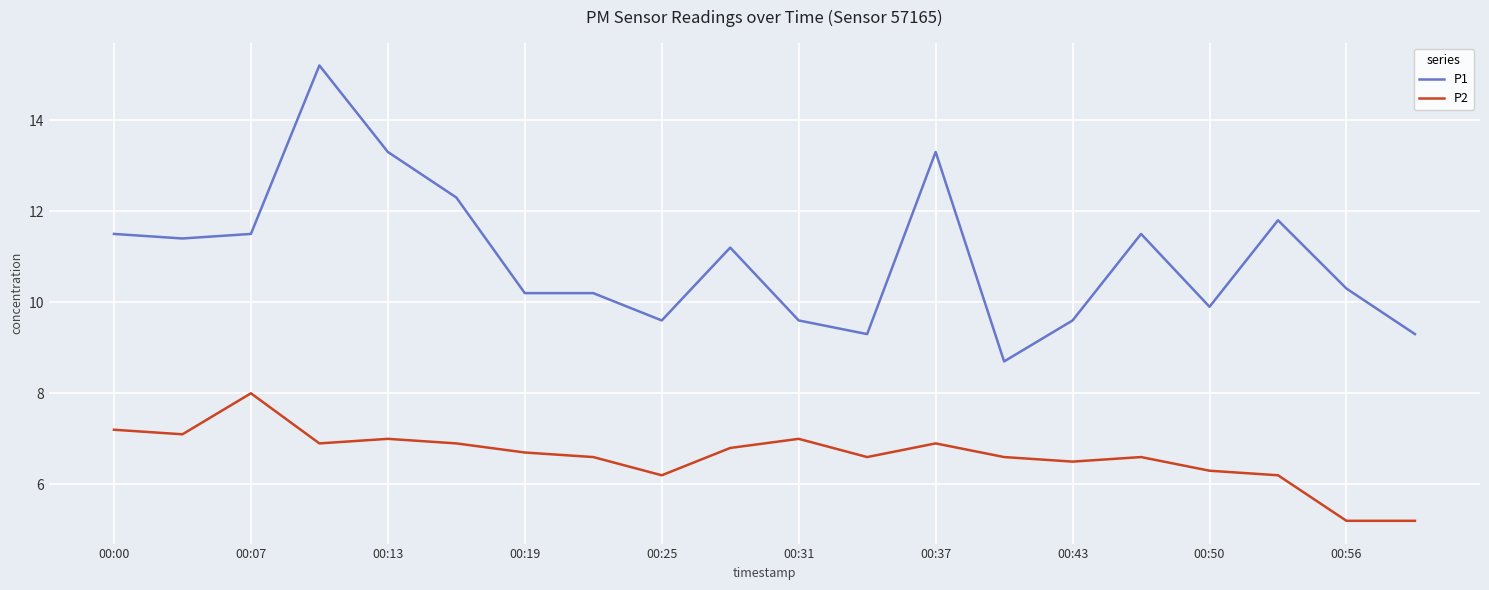

Which series has the largest total across all categories?

P1